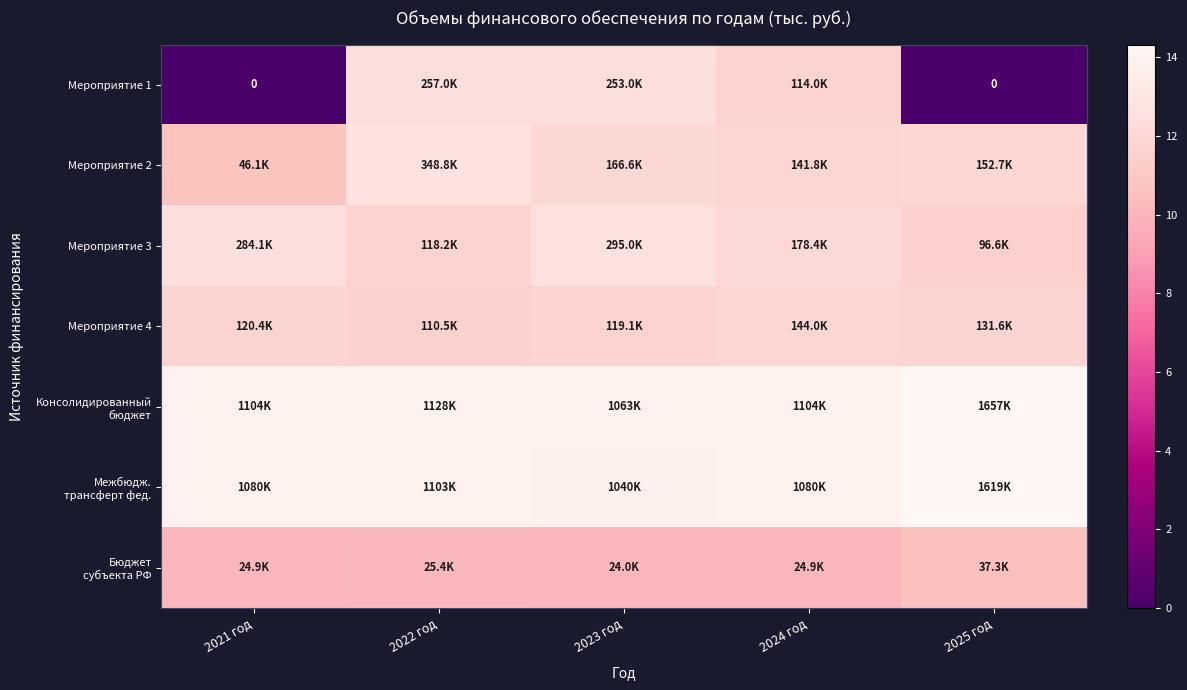

Which category has the highest value across all series?

2025 год